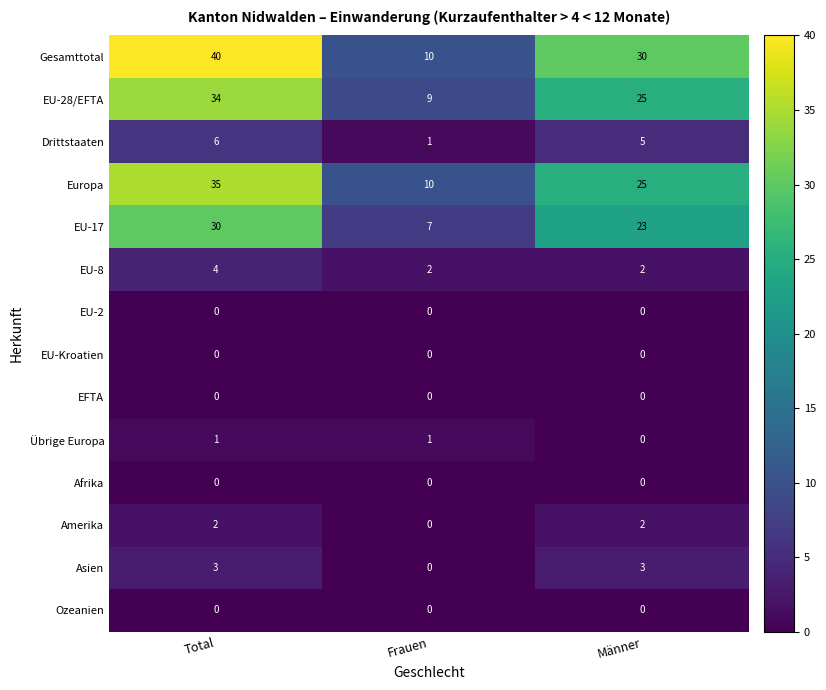

What is the average value of the EU-28/EFTA series?

23